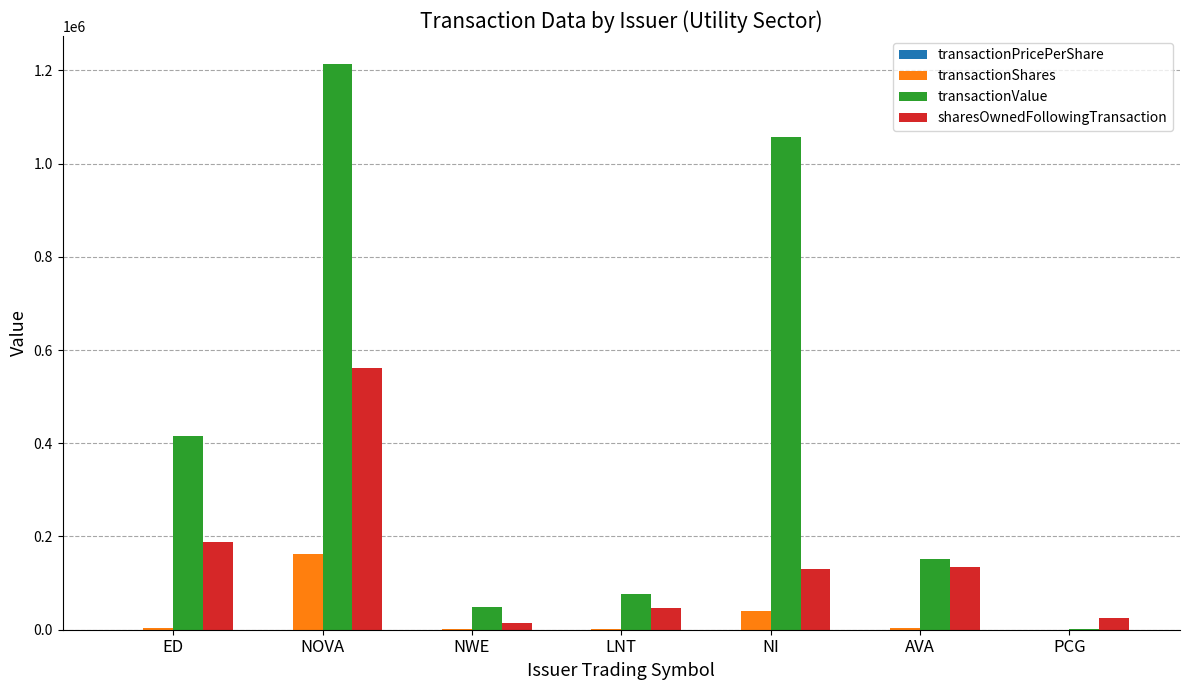

What is the sum of all transactionValue values?

2964802.0